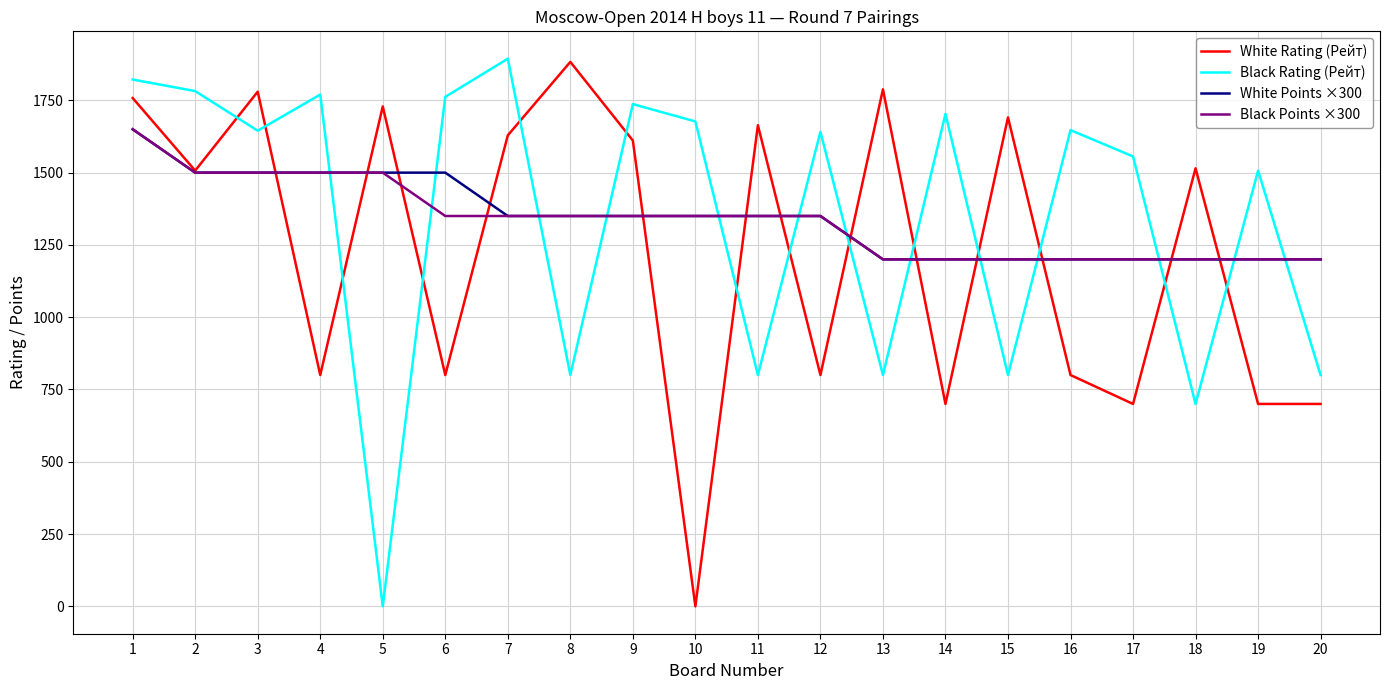

After their last crossing, which series has the higher values: White Rating (Рейт) or Black Rating (Рейт)?

Black Rating (Рейт)